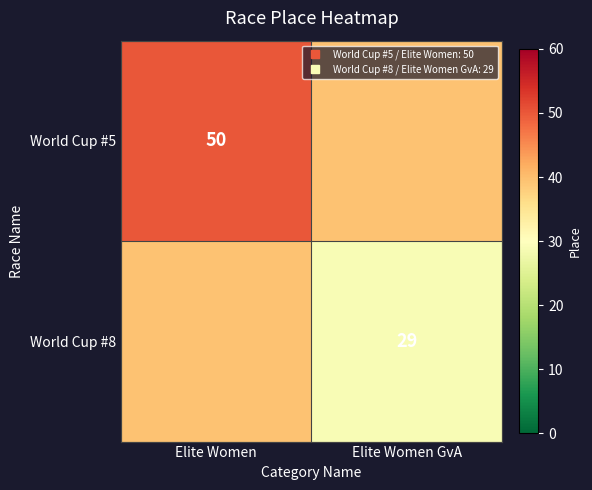

List the series in order of their overall mean, highest first.

World Cup #5, World Cup #8